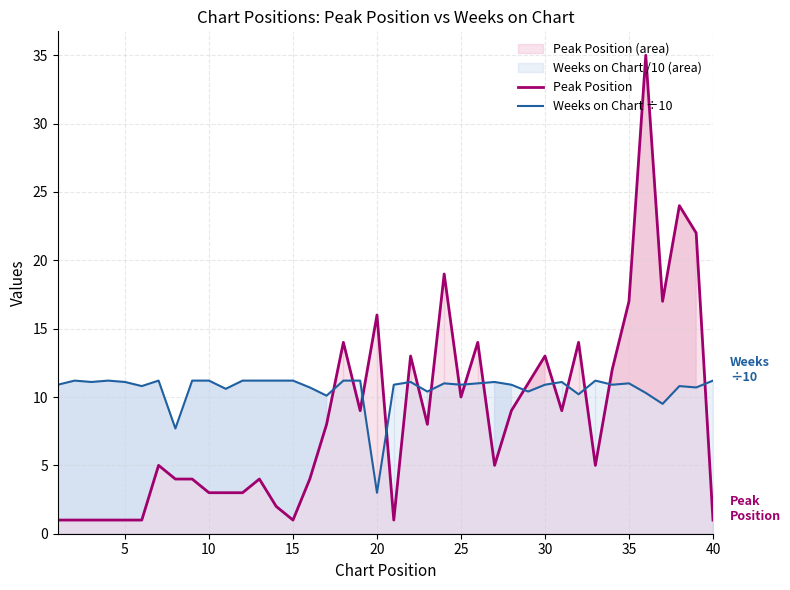

The Peak Position series shows 19.7 at 30. True or false?

False